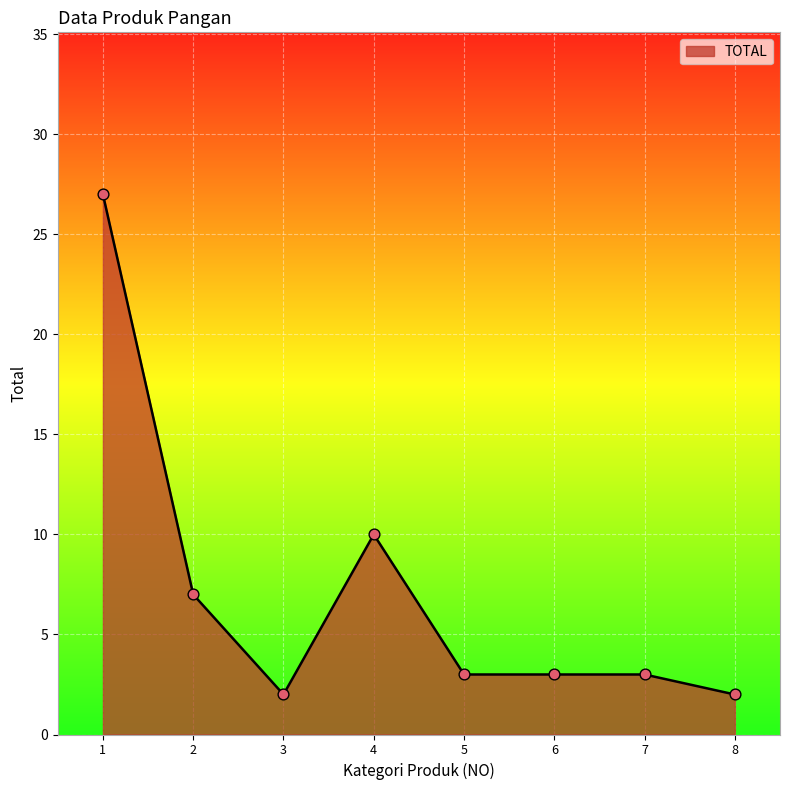

What is the change in value from 2 to 3?

-5